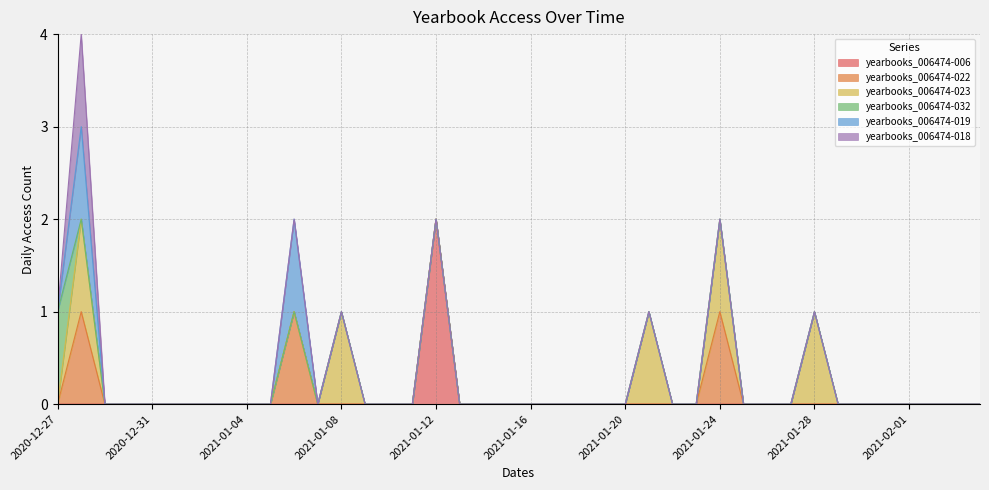

Does the chart display data point markers on the line(s)?

No